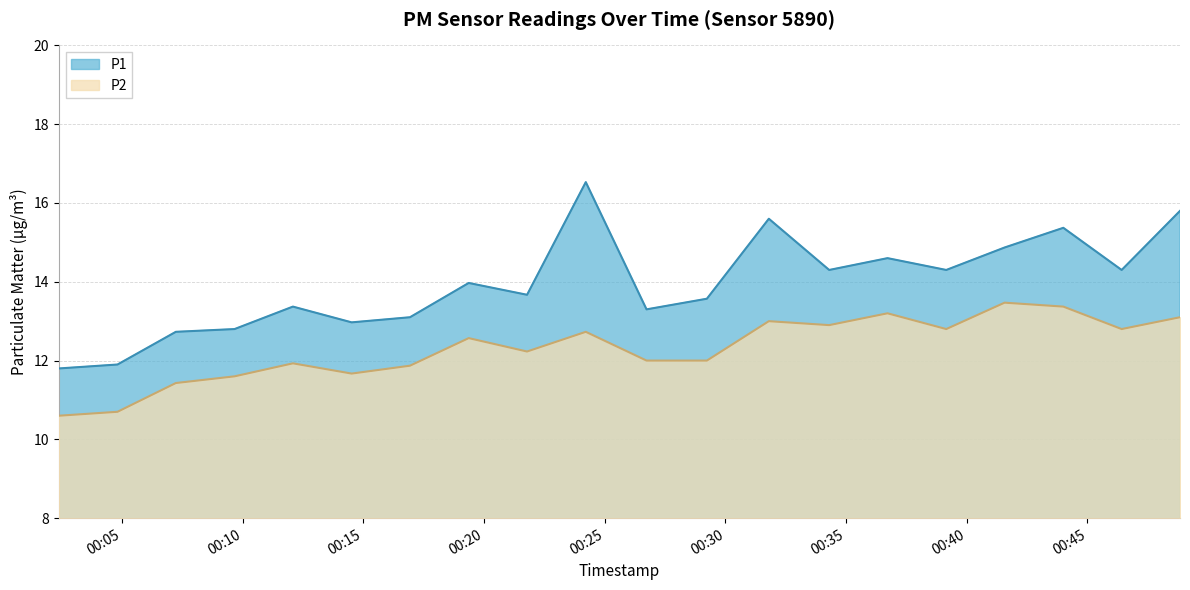

What is the average value of the P2 series?

12.3